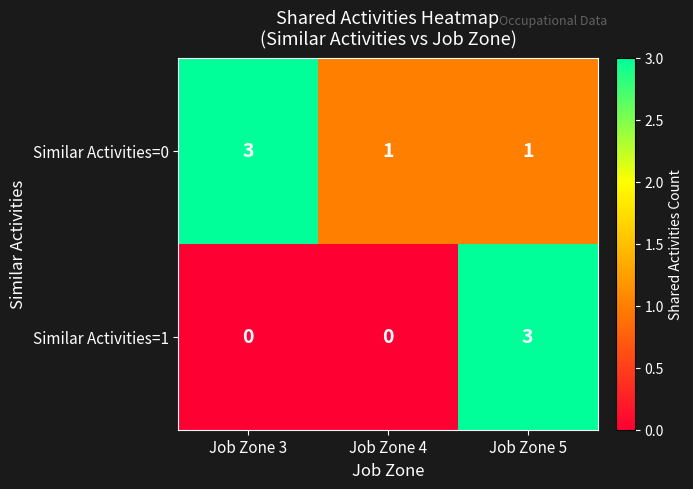

Which category has the highest value in the Similar Activities=1 series?

Job Zone 5